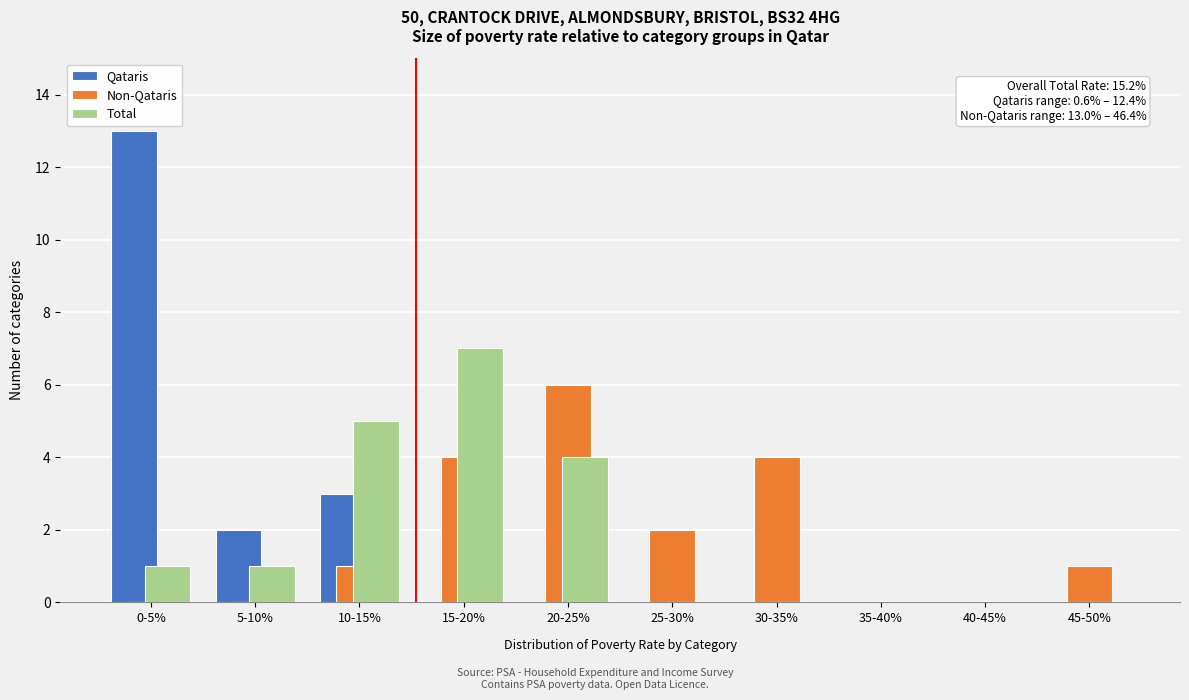

Reading right to left, extract all data points from this chart.

Qataris: 45-50%=0	40-45%=0	35-40%=0	30-35%=0	25-30%=0	20-25%=0	15-20%=0	10-15%=3	5-10%=2	0-5%=13
Non-Qataris: 45-50%=1	40-45%=0	35-40%=0	30-35%=4	25-30%=2	20-25%=6	15-20%=4	10-15%=1	5-10%=0	0-5%=0
Total: 45-50%=0	40-45%=0	35-40%=0	30-35%=0	25-30%=0	20-25%=4	15-20%=7	10-15%=5	5-10%=1	0-5%=1